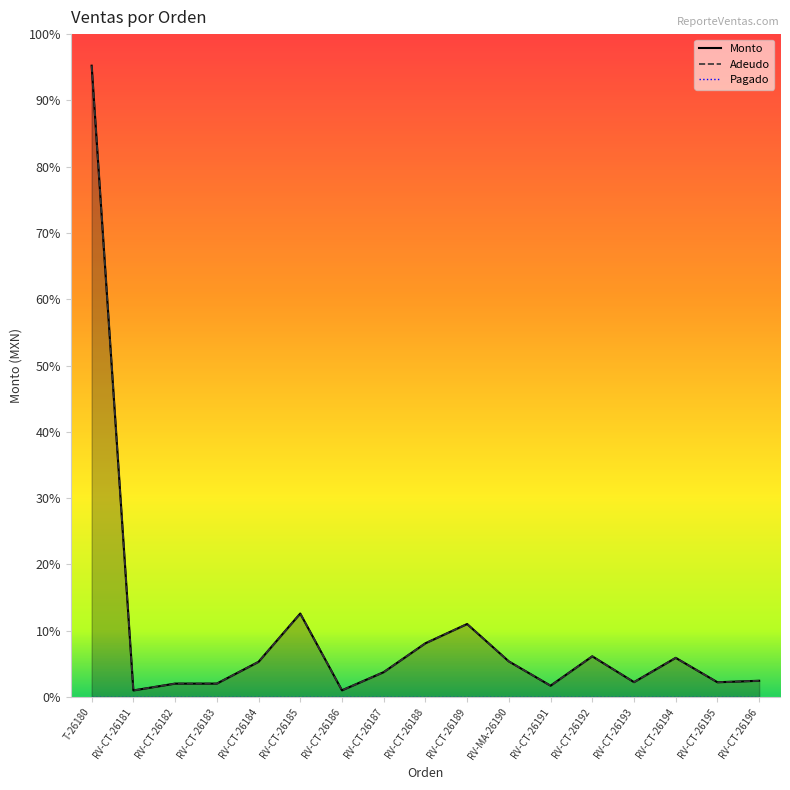

Where is Pagado nearest to the value 0?

T-26180